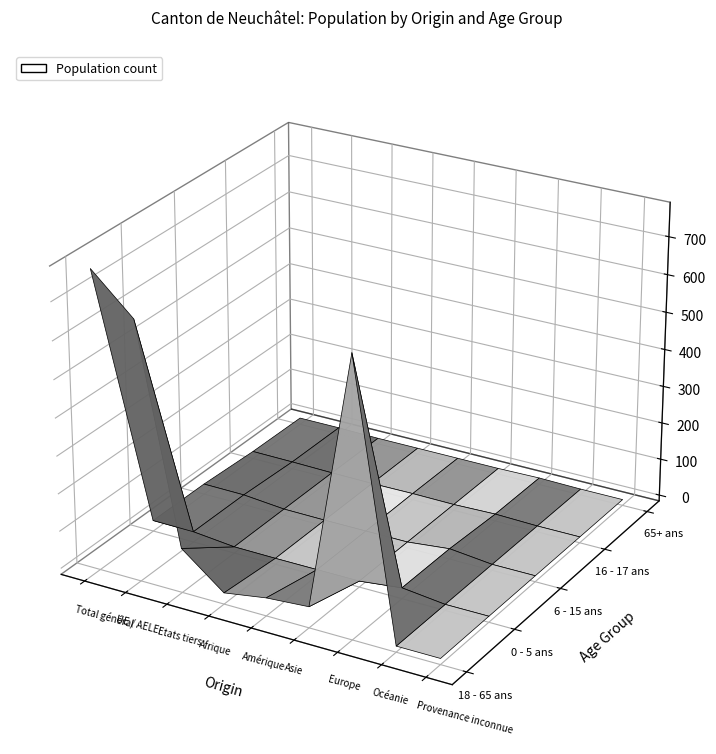

Reading left to right, what are all the values shown in this chart?

18 - 65 ans: Total général=774	UE / AELE=672	Etats tiers=102	Afrique=14	Amérique=32	Asie=40	Europe=719	Océanie=0	Provenance inconnue=0
0 - 5 ans: Total général=13	UE / AELE=12	Etats tiers=1	Afrique=0	Amérique=0	Asie=0	Europe=13	Océanie=0	Provenance inconnue=0
6 - 15 ans: Total général=12	UE / AELE=11	Etats tiers=1	Afrique=0	Amérique=0	Asie=0	Europe=12	Océanie=0	Provenance inconnue=0
16 - 17 ans: Total général=4	UE / AELE=3	Etats tiers=1	Afrique=0	Amérique=1	Asie=0	Europe=3	Océanie=0	Provenance inconnue=0
65+ ans: Total général=2	UE / AELE=2	Etats tiers=0	Afrique=0	Amérique=0	Asie=0	Europe=2	Océanie=0	Provenance inconnue=0